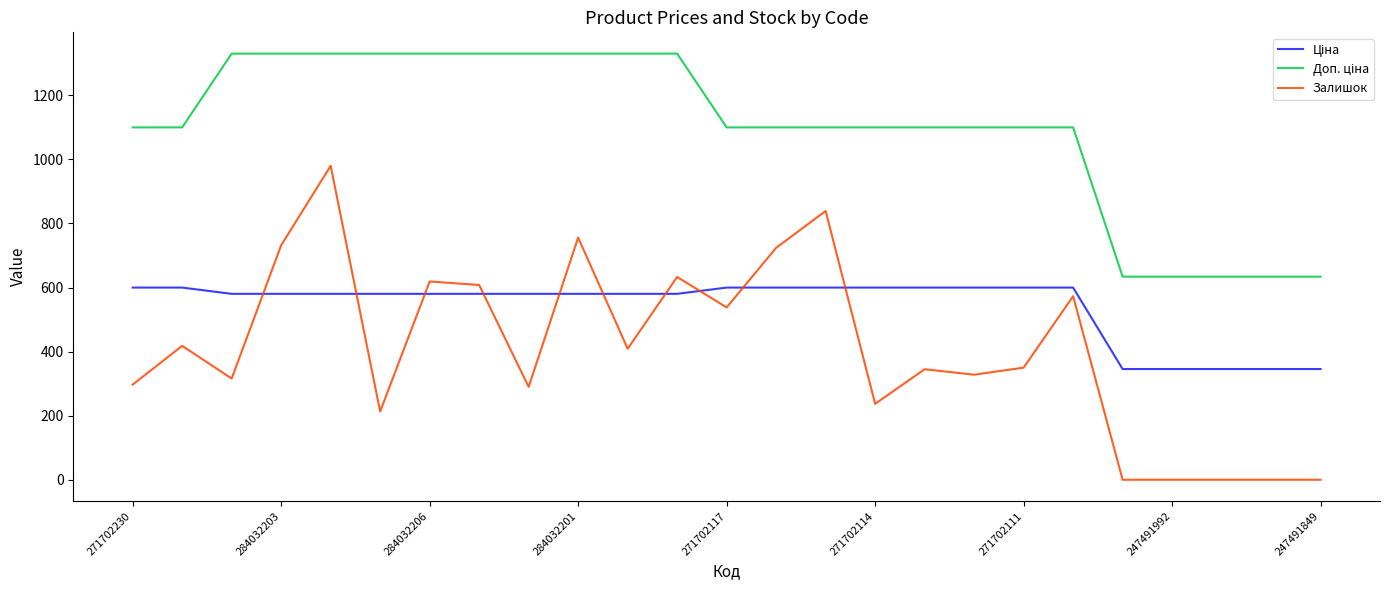

What is the maximum value for Залишок?

980.0